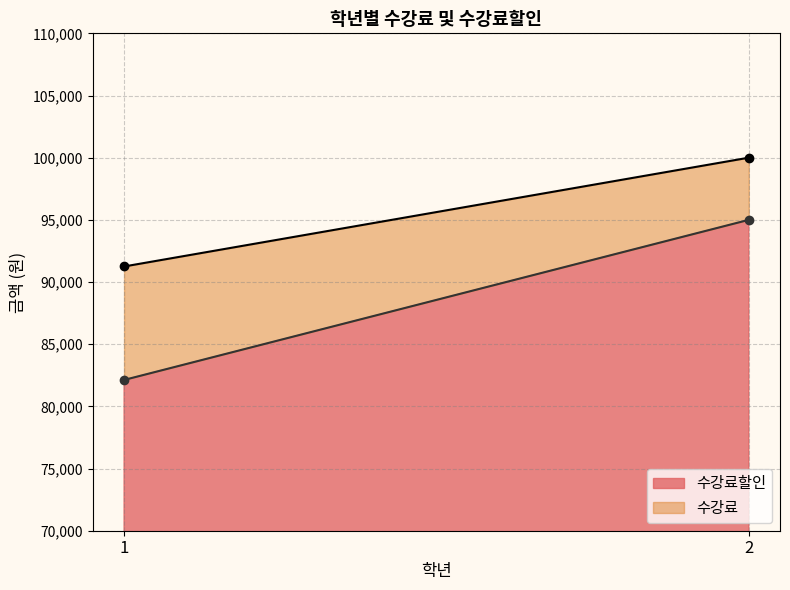

How many distinct data groups are displayed?

2